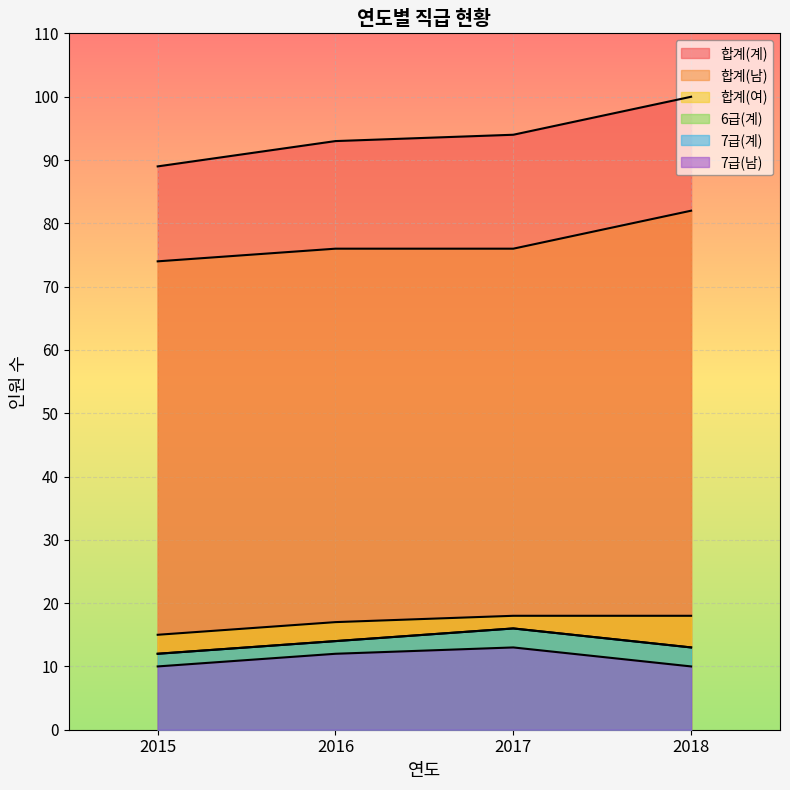

What is the average value of the 6급(계) series?

14